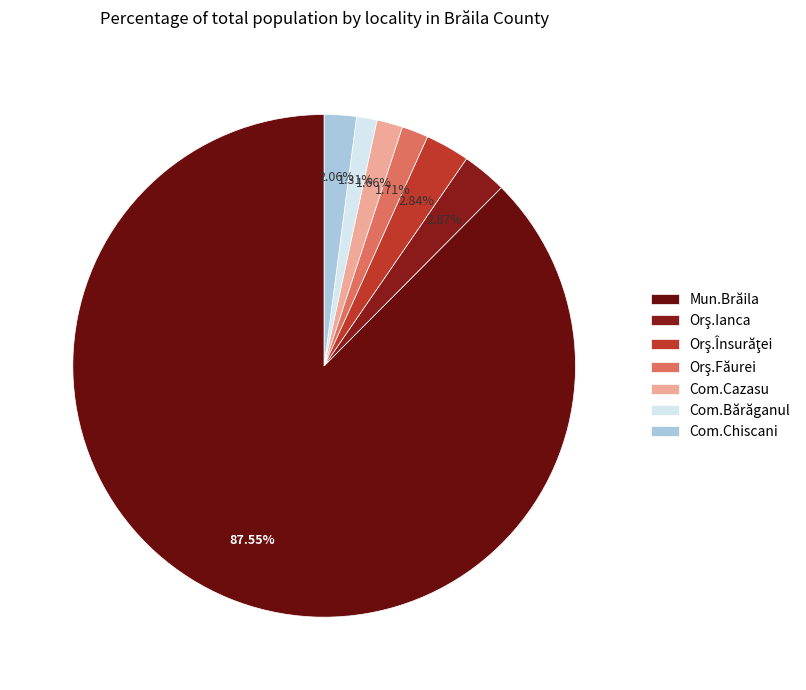

What percentage is the Mun.Brăila slice, to the nearest percent?

88%